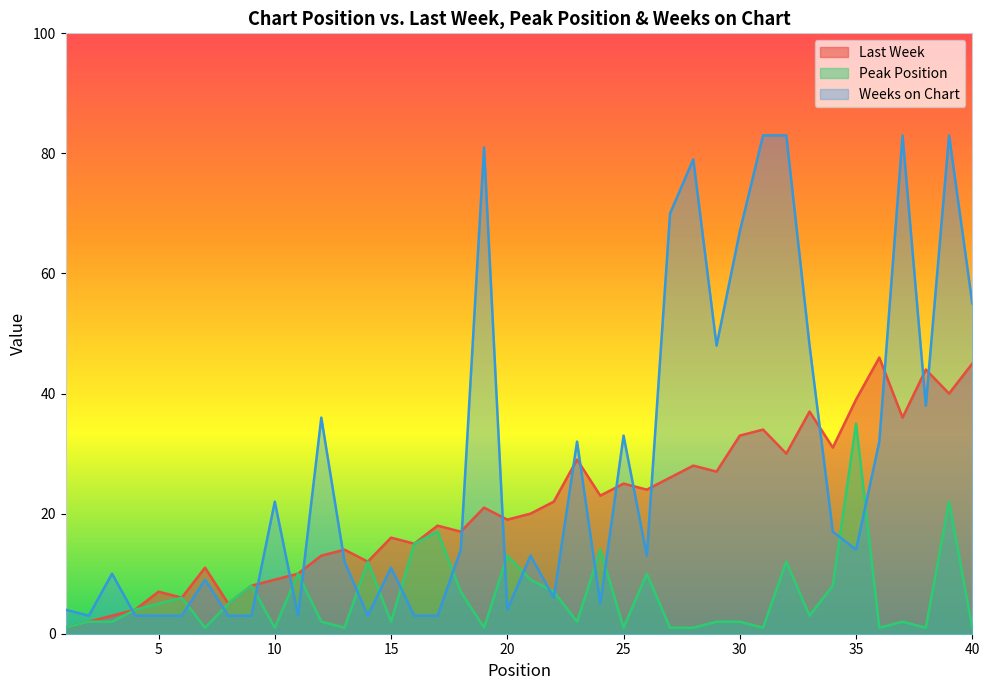

What is the greatest value displayed?

83